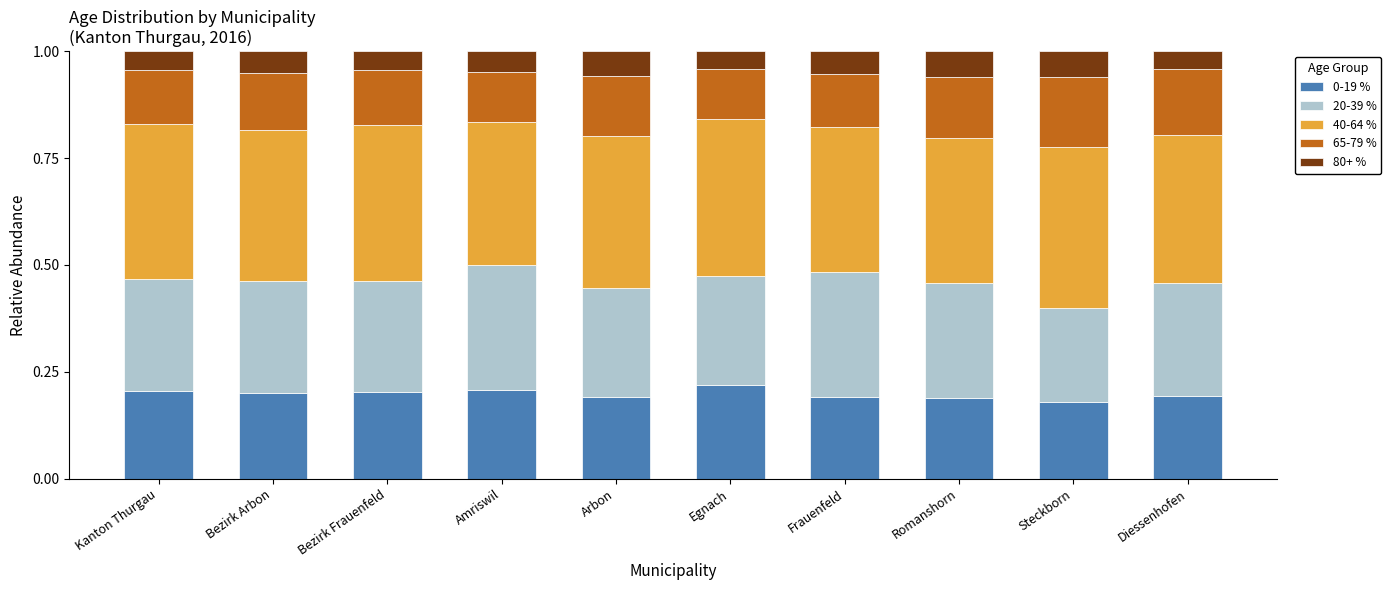

What is the sum of all 0-19 % values?

2.0